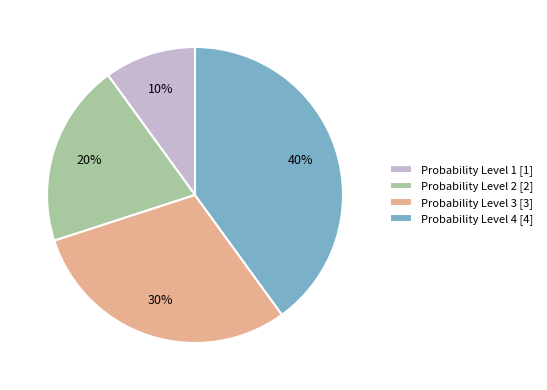

Is it true that Probability Level 1 [1] is 10% of the pie?

True